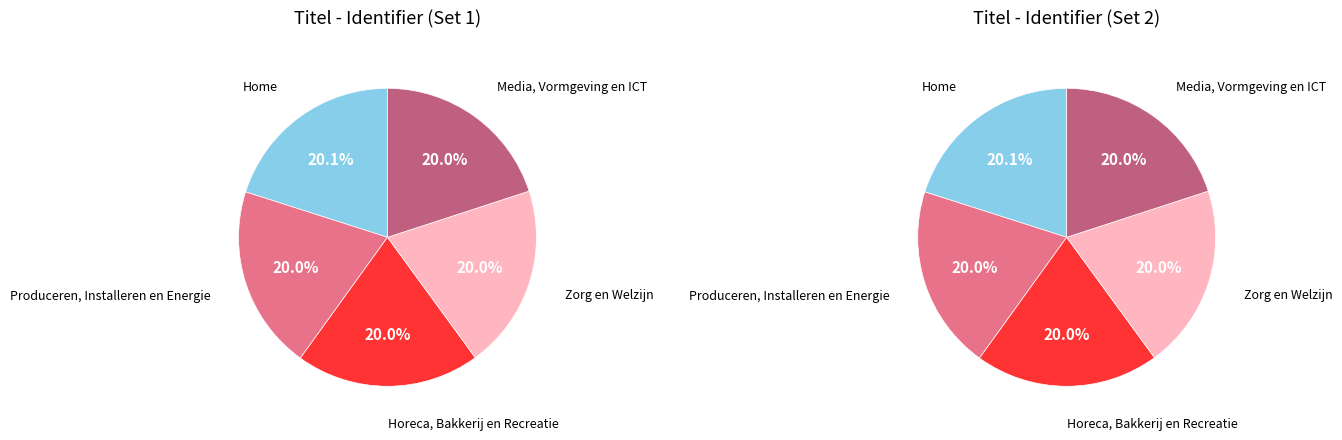

Is it true that Produceren, Installeren en Energie is 13% of the pie?

False